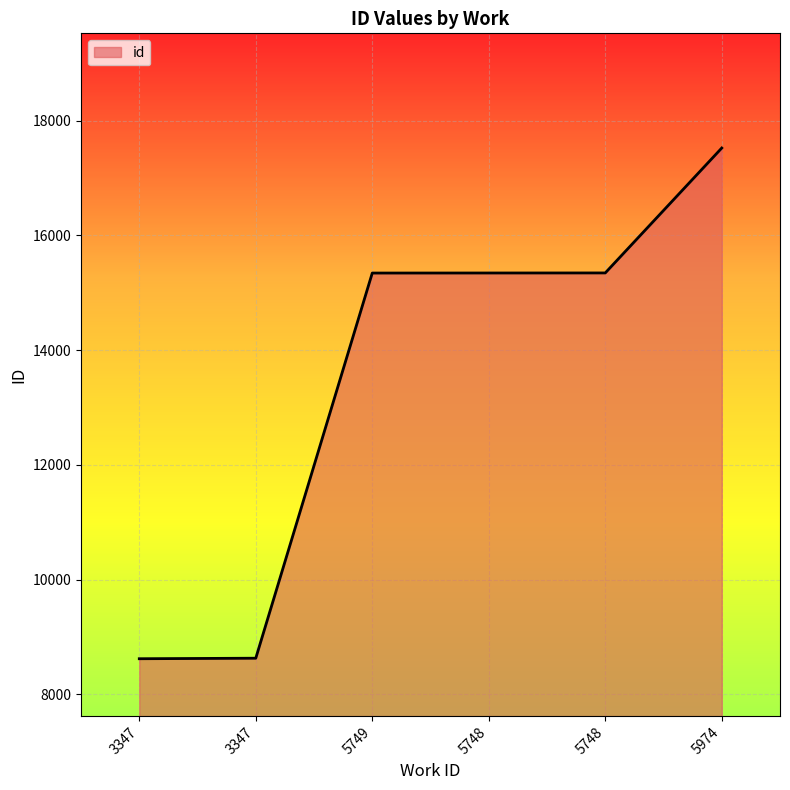

How many lines are shown in the chart?

1